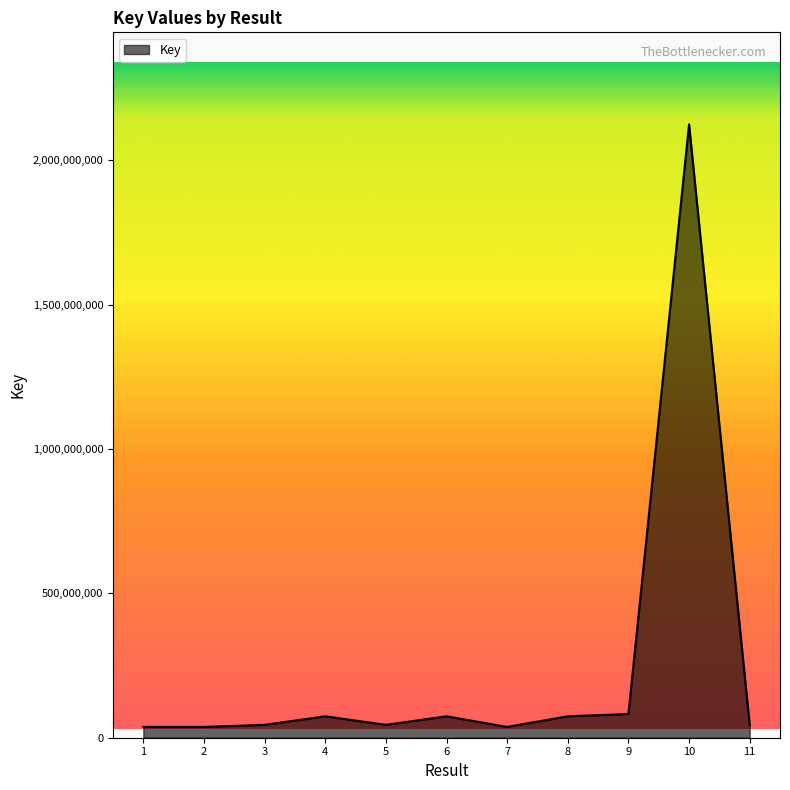

What is the greatest value displayed?

2124658752